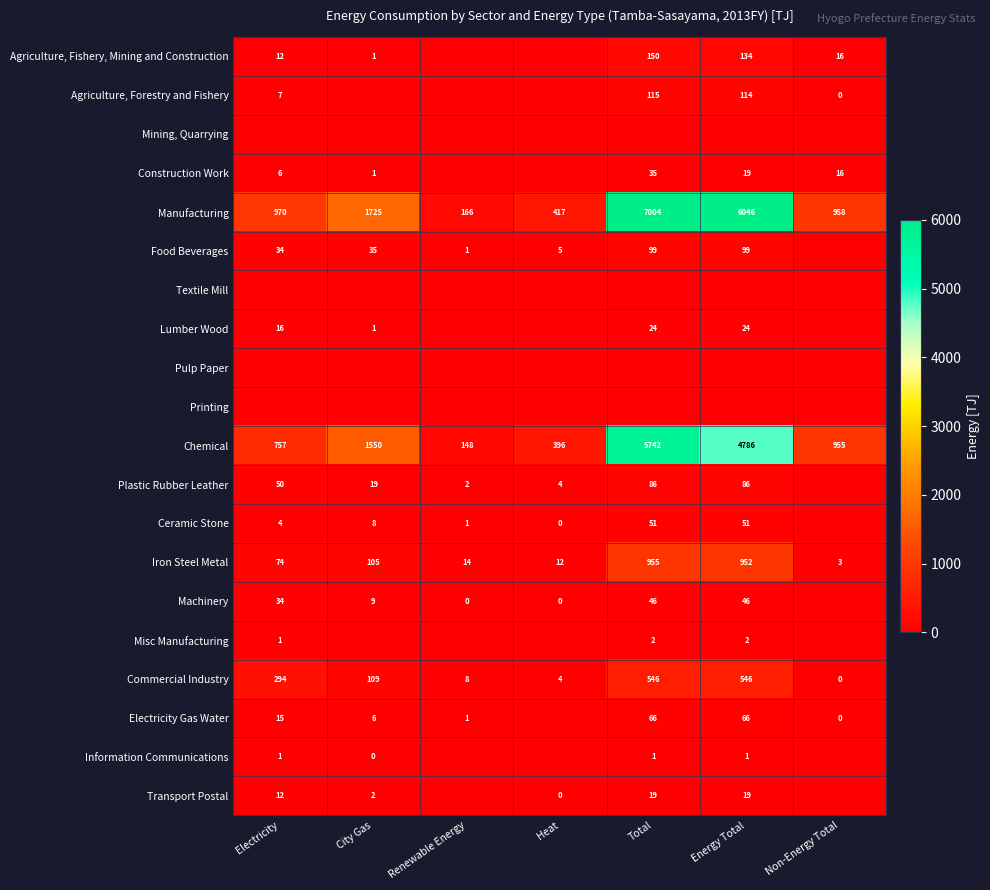

How many data points does each series have?

7